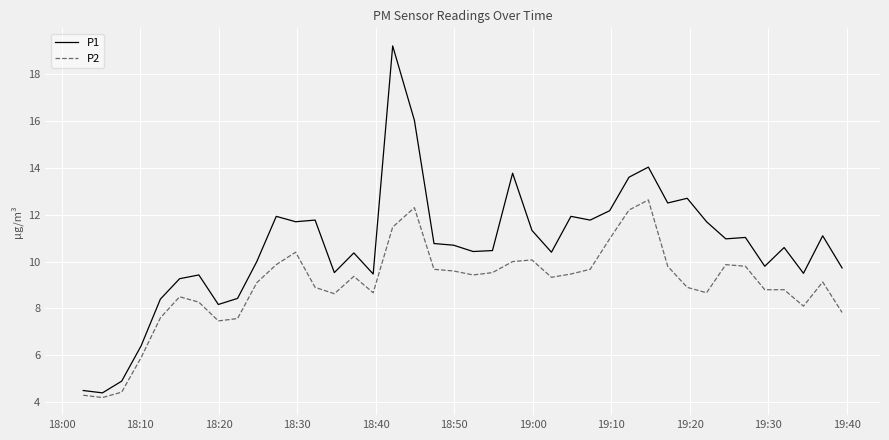

What is the maximum value for P2?

12.6